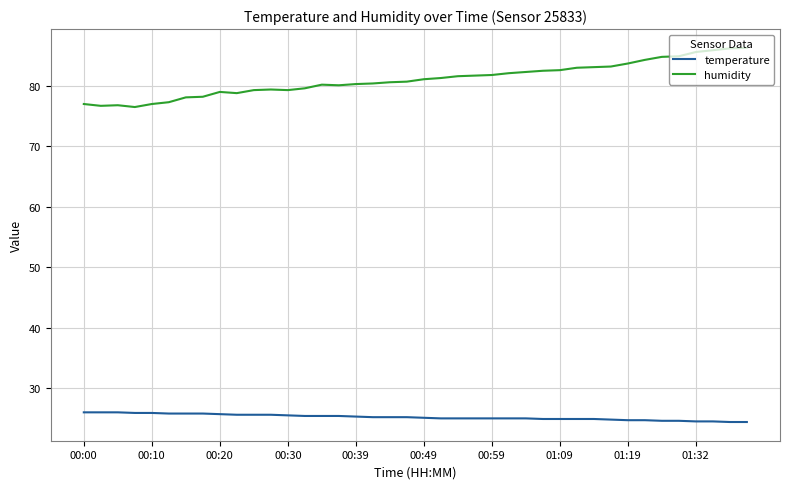

Rank the series by their maximum value, from lowest to highest.

temperature, humidity